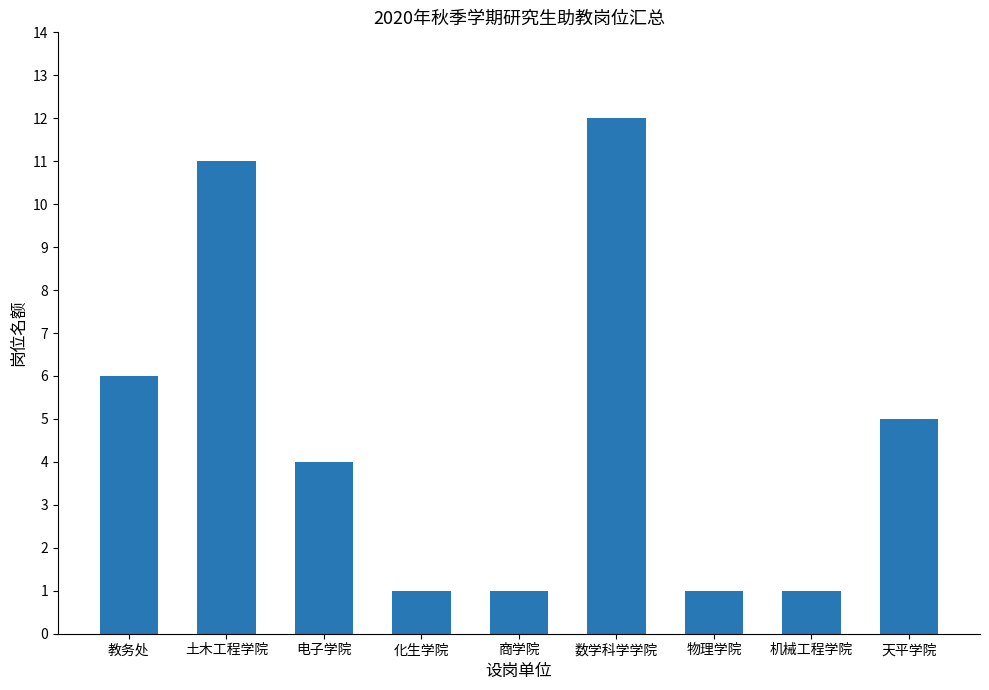

What is the sum of the values at 土木工程学院 and 商学院?

12